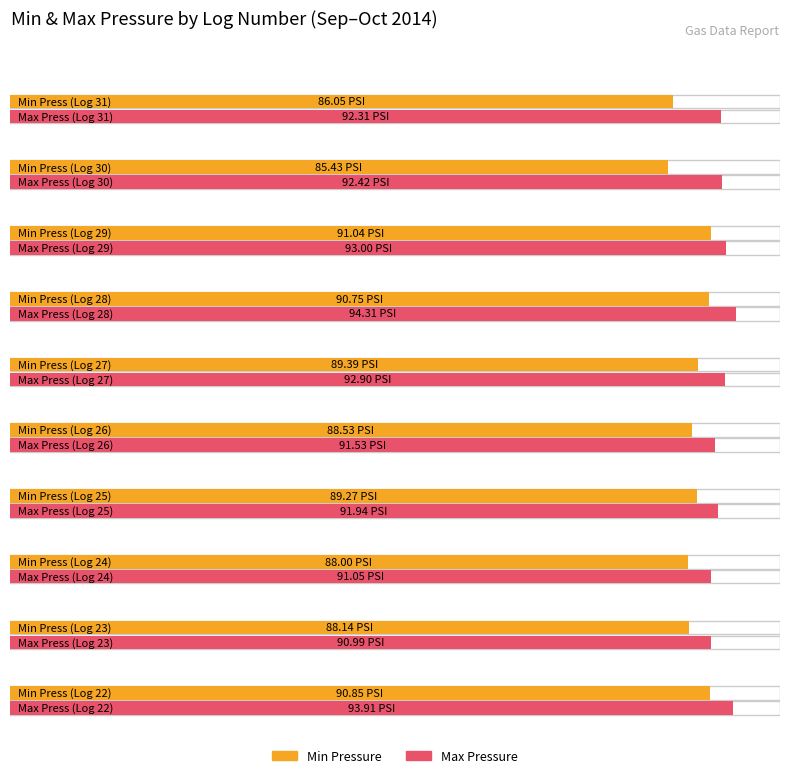

Read the Min Pressure value at 27.

89.4